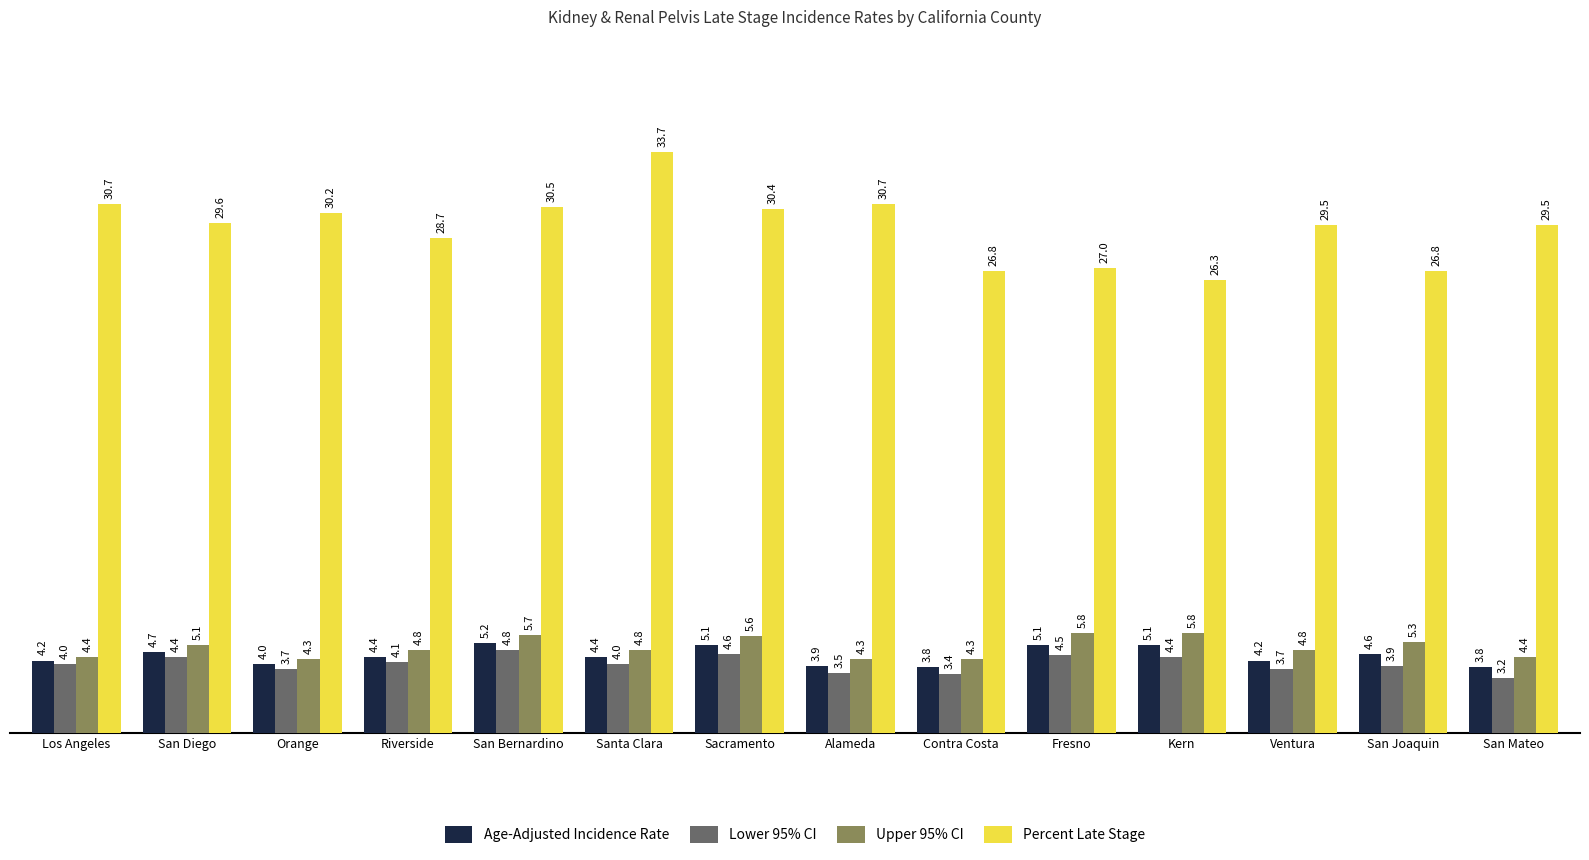

Reading right to left, what are all the values shown in this chart?

Age-Adjusted Incidence Rate: 3.8	4.6	4.2	5.1	5.1	3.8	3.9	5.1	4.4	5.2	4.4	4.0	4.7	4.2
Lower 95% CI: 3.2	3.9	3.7	4.4	4.5	3.4	3.5	4.6	4.0	4.8	4.1	3.7	4.4	4.0
Upper 95% CI: 4.4	5.3	4.8	5.8	5.8	4.3	4.3	5.6	4.8	5.7	4.8	4.3	5.1	4.4
Percent Late Stage: 29.5	26.8	29.5	26.3	27.0	26.8	30.7	30.4	33.7	30.5	28.7	30.2	29.6	30.7